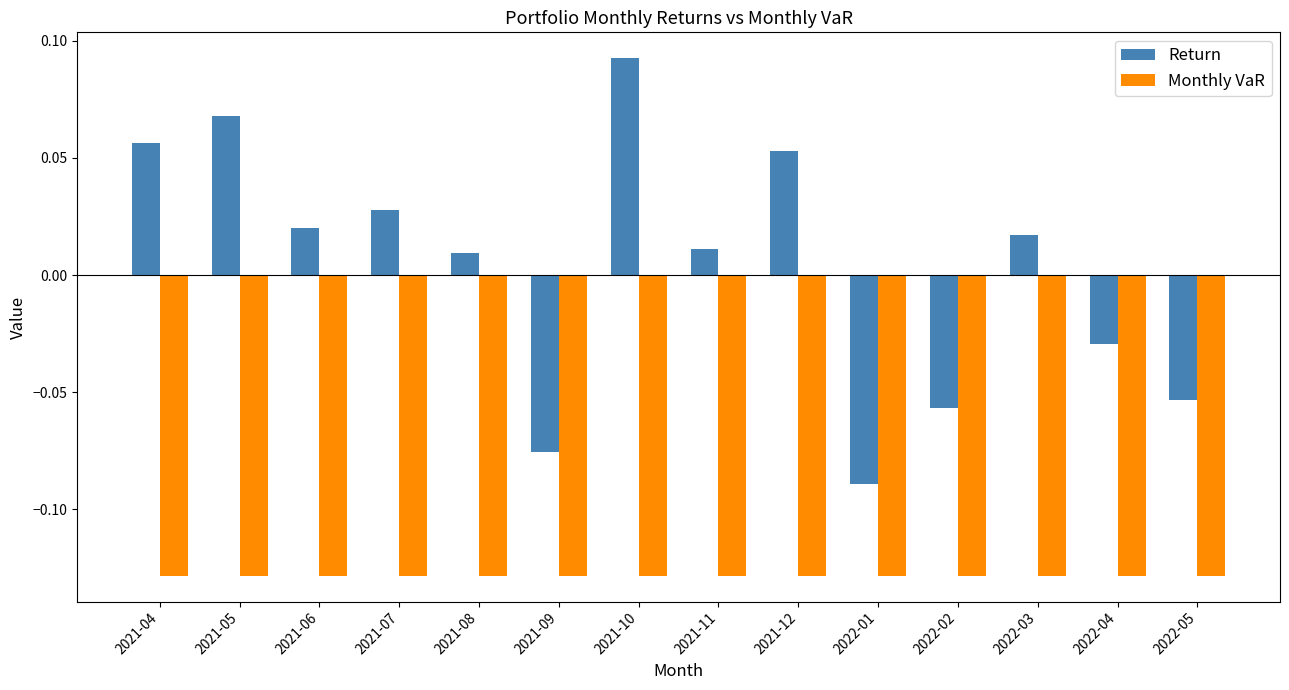

Is it true that Monthly VaR equals -0.2 at 2022-05?

False